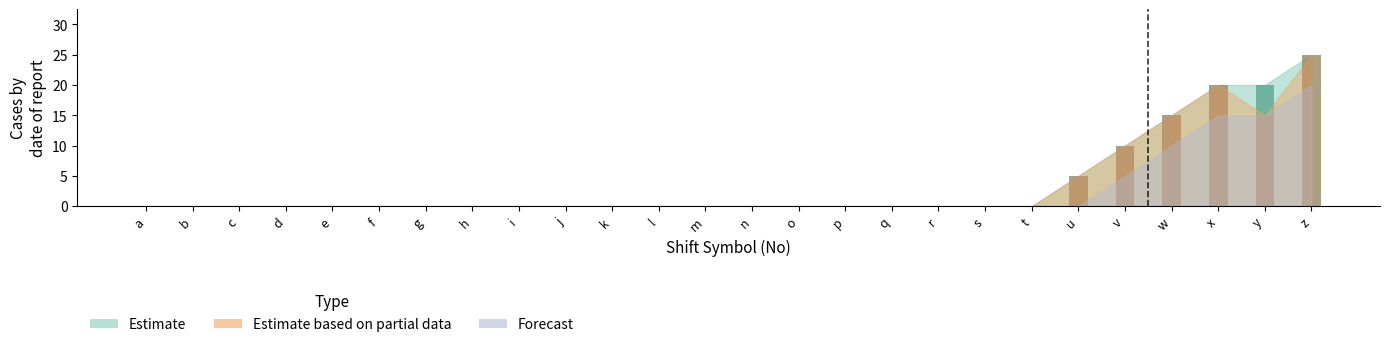

The value of Estimate at c is 0. True or false?

True